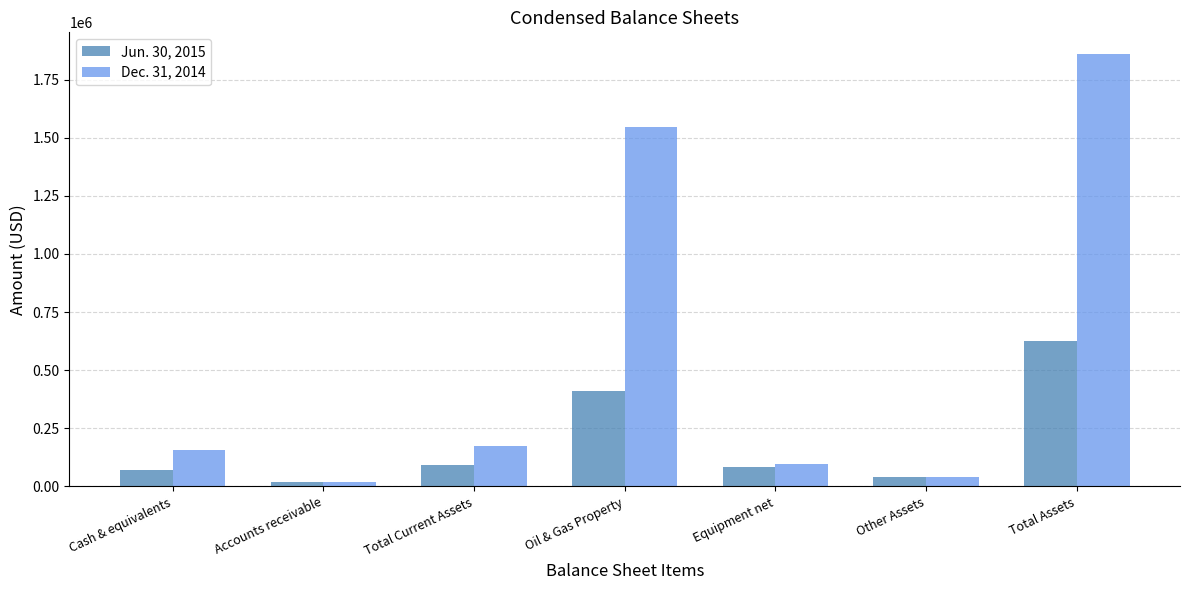

What position from the left is Other Assets?

6